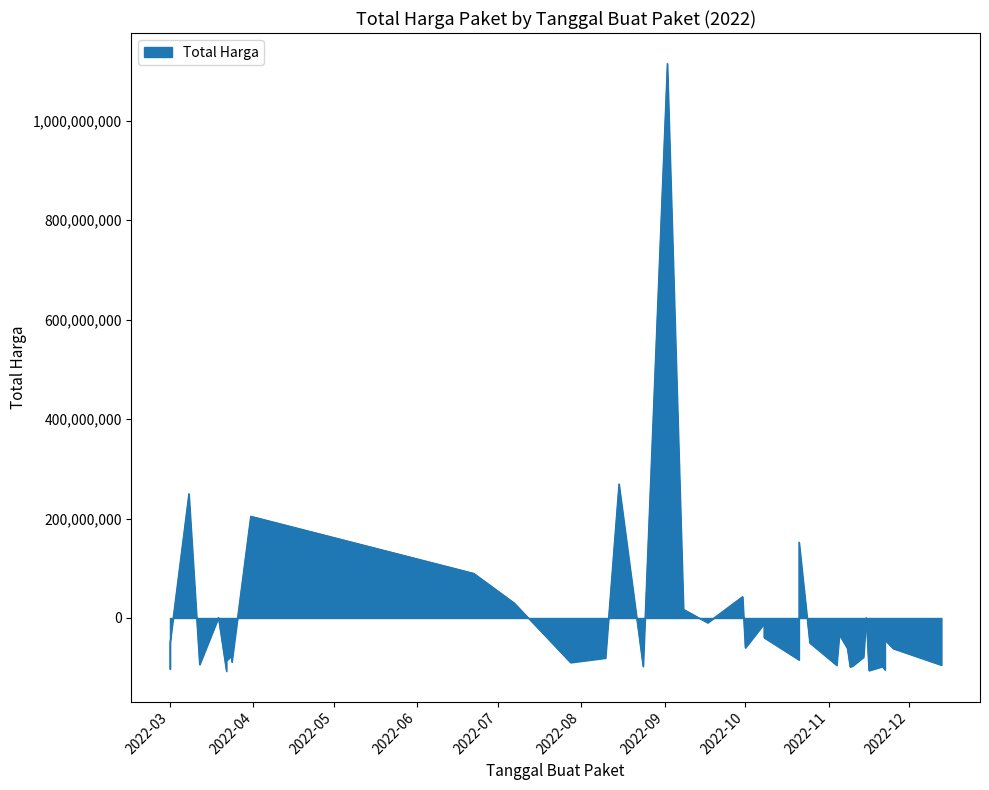

How many points are higher than both their immediate neighbors (excluding endpoints)?

13